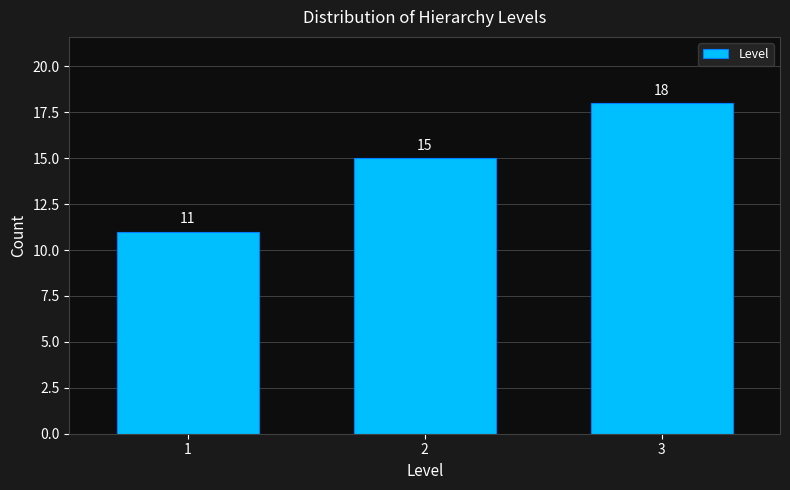

Reading left to right, transcribe all the data shown in this chart.

1=11	2=15	3=18